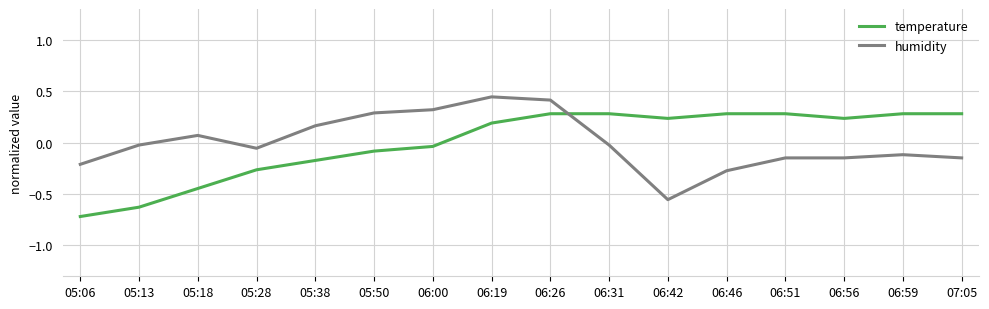

What is the maximum value for temperature?

0.3